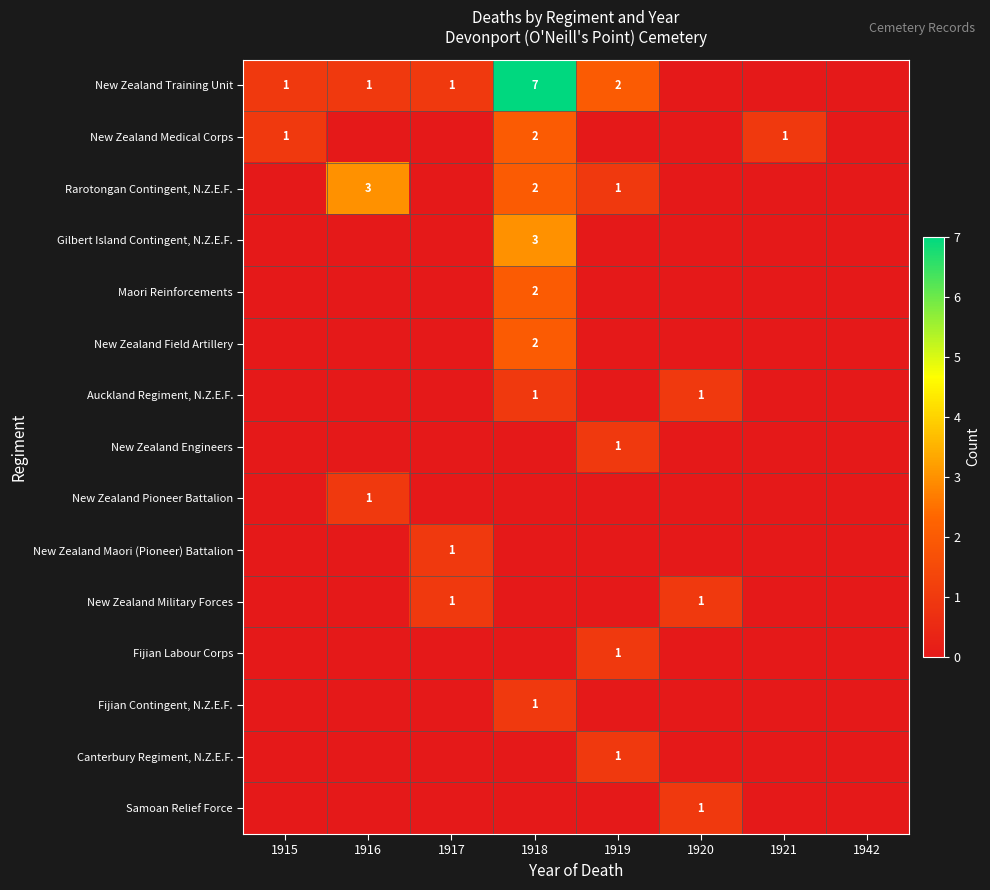

The New Zealand Engineers series shows 1 at 1919. True or false?

True